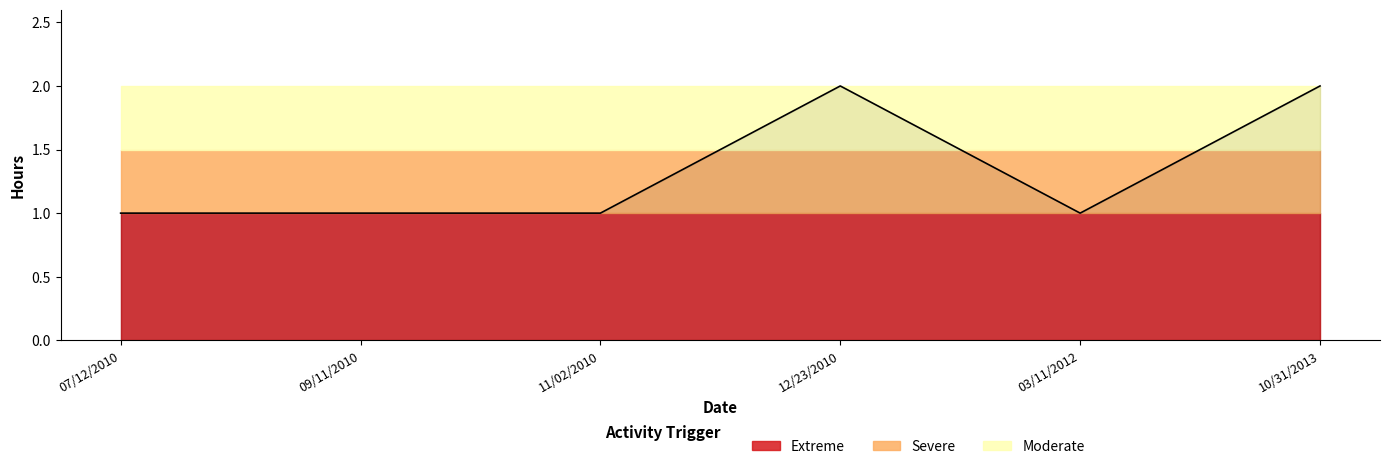

Rank the categories by value from highest to lowest.

12/23/2010, 10/31/2013, 07/12/2010, 09/11/2010, 11/02/2010, 03/11/2012